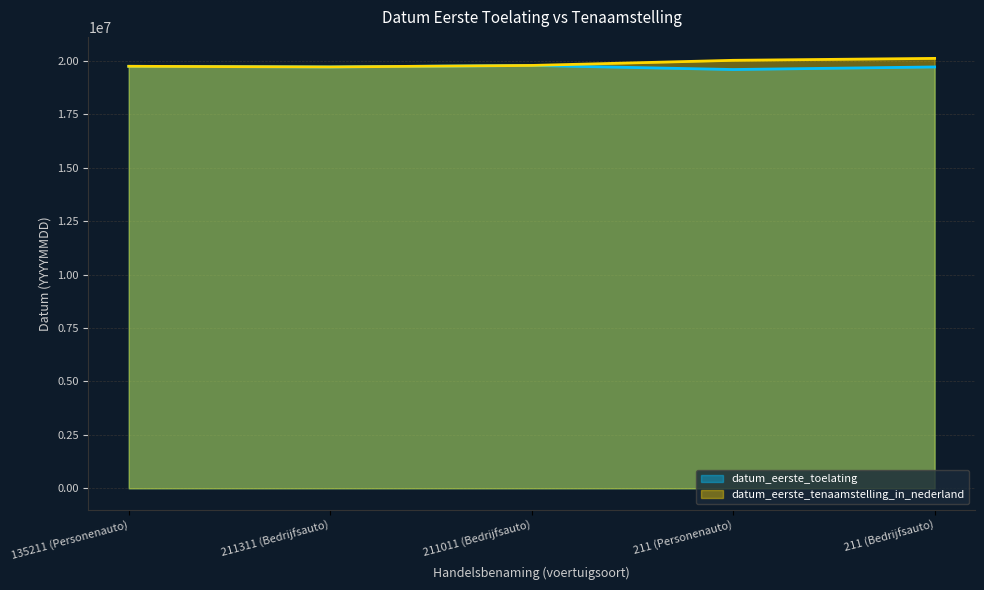

Rank the series by their average value, from lowest to highest.

datum_eerste_toelating, datum_eerste_tenaamstelling_in_nederland